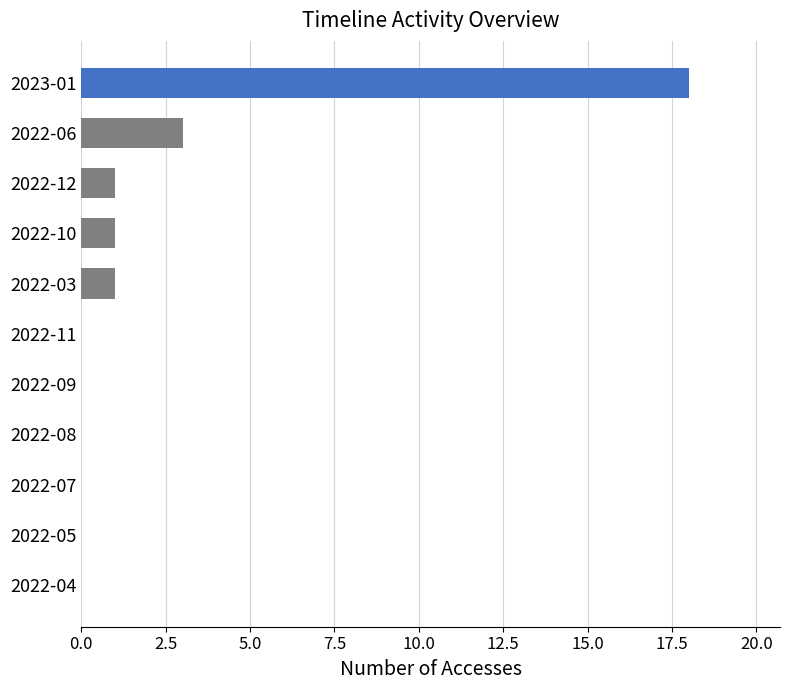

The chart shows a value of 0 at 2022-07. True or false?

True